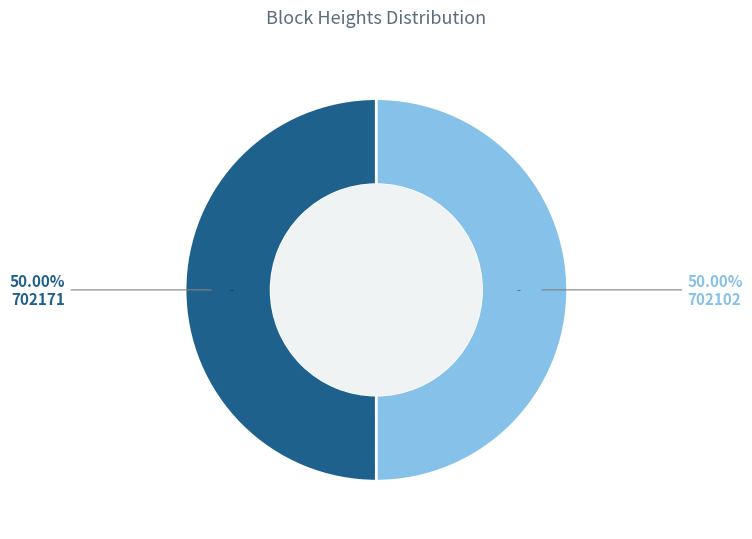

What is the change in value from 702171 to 702102?

-69